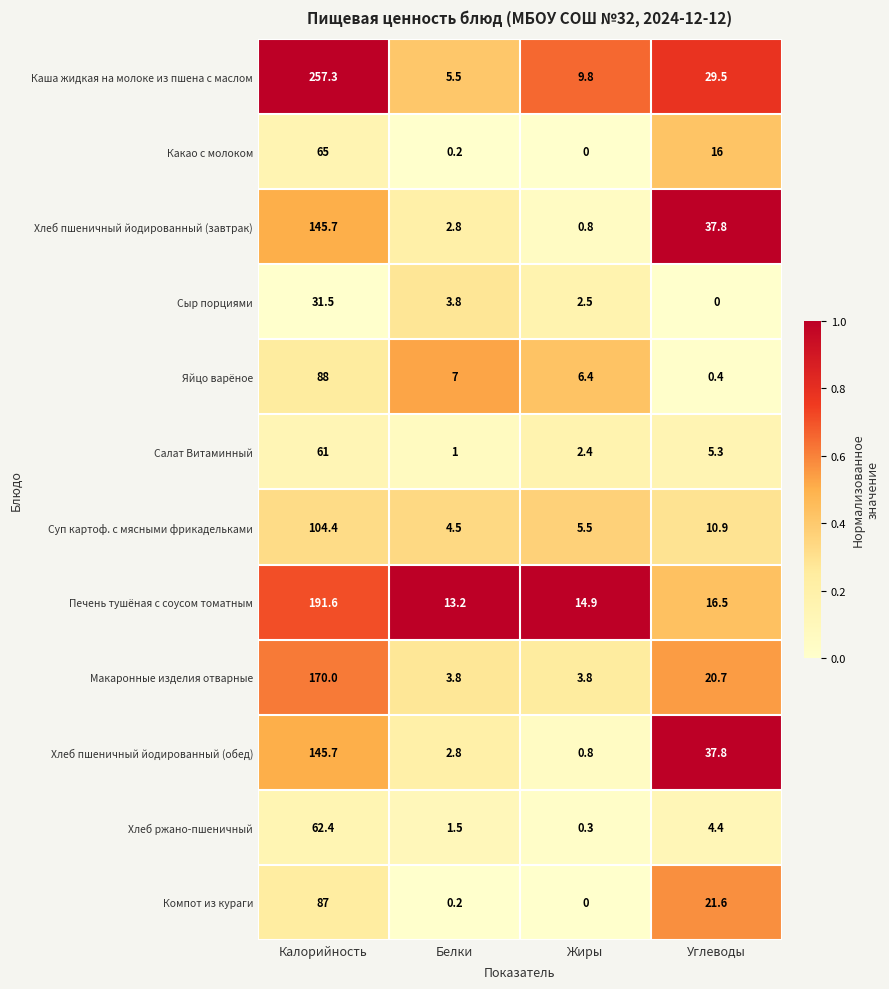

The value of Хлеб пшеничный йодированный (завтрак) at Белки is 2.8. True or false?

True